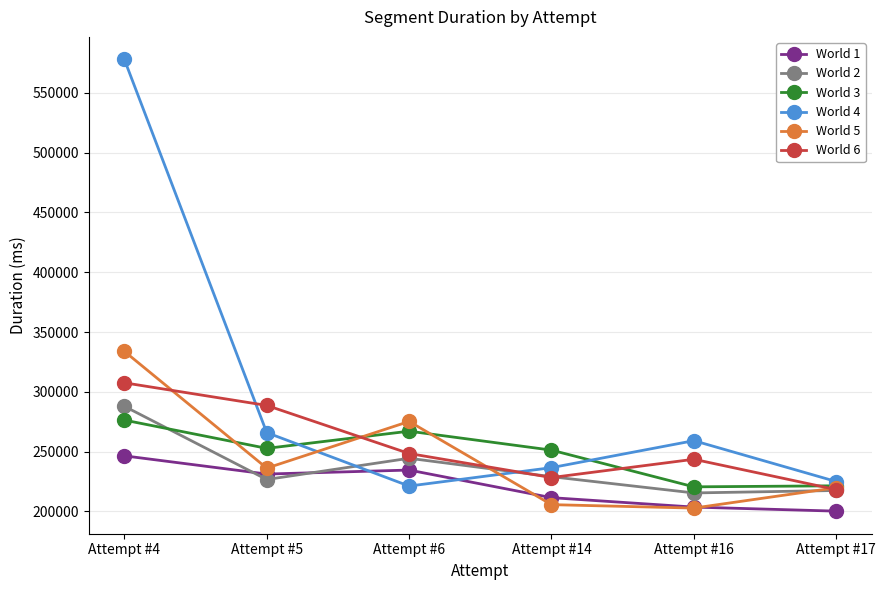

Is the value of World 5 at Attempt #17 greater than the value of World 1 at Attempt #14?

Yes